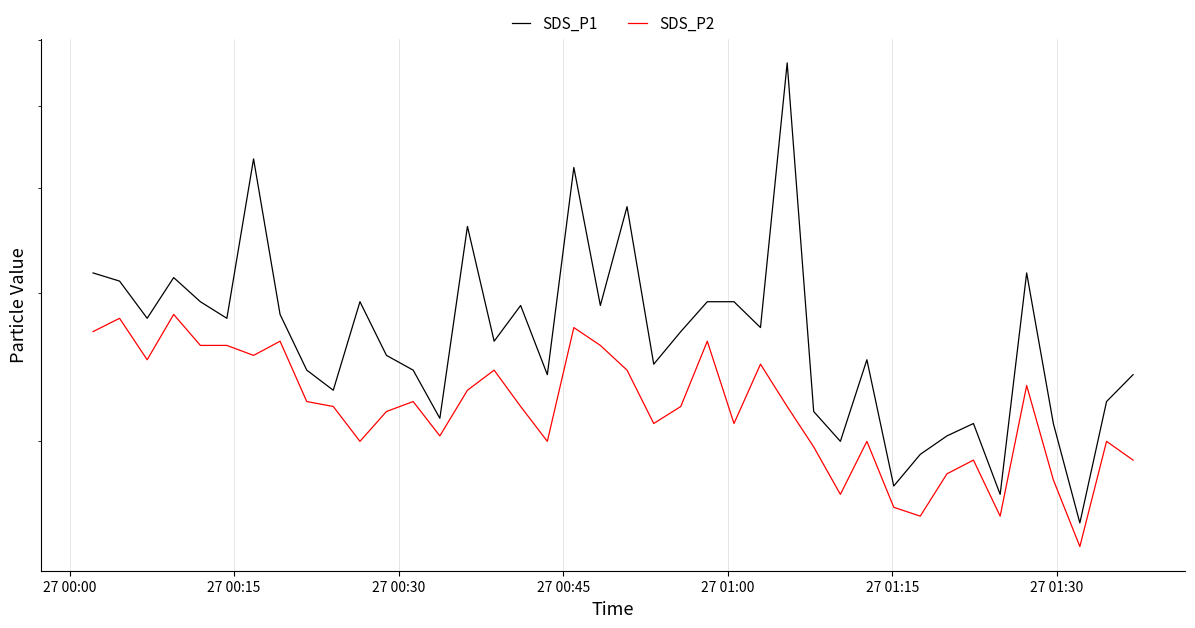

Is the value of SDS_P1 at 30 greater than the value of SDS_P2 at 33?

No